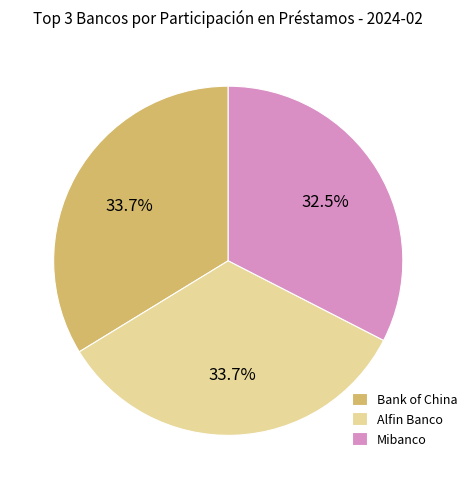

To the nearest percent, what is the average slice percentage?

33%